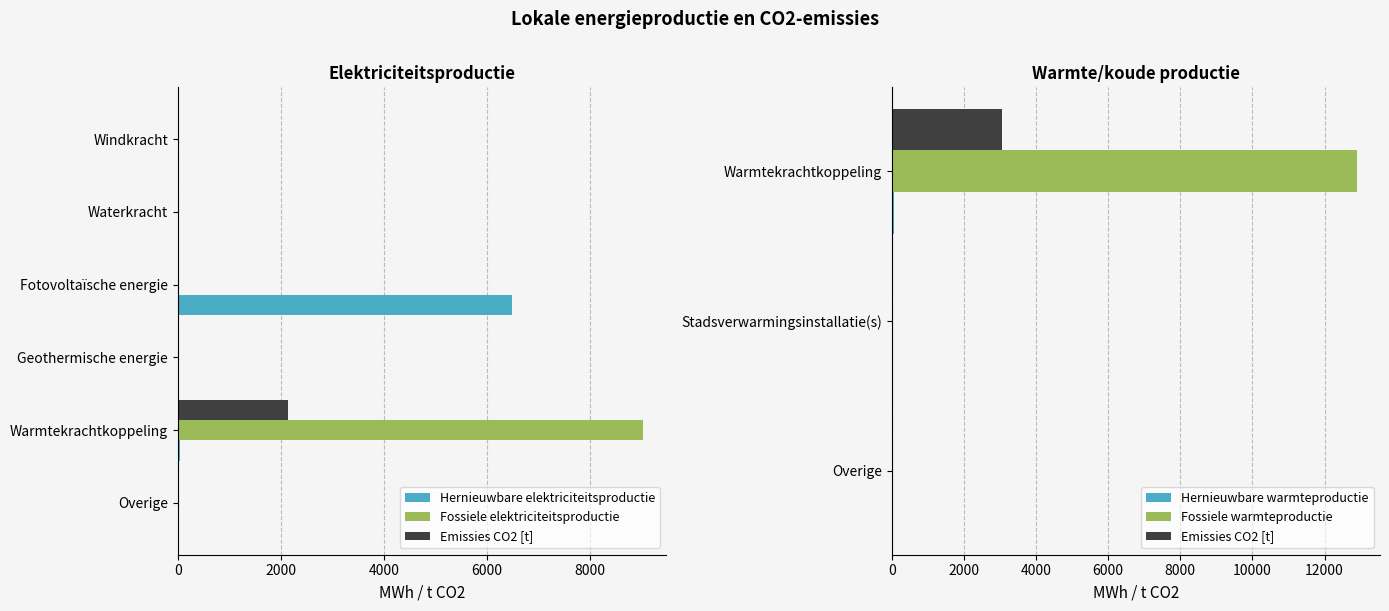

True or false: Fossiele elektriciteitsproductie has a value of -1045.6 at Geothermische energie.

False